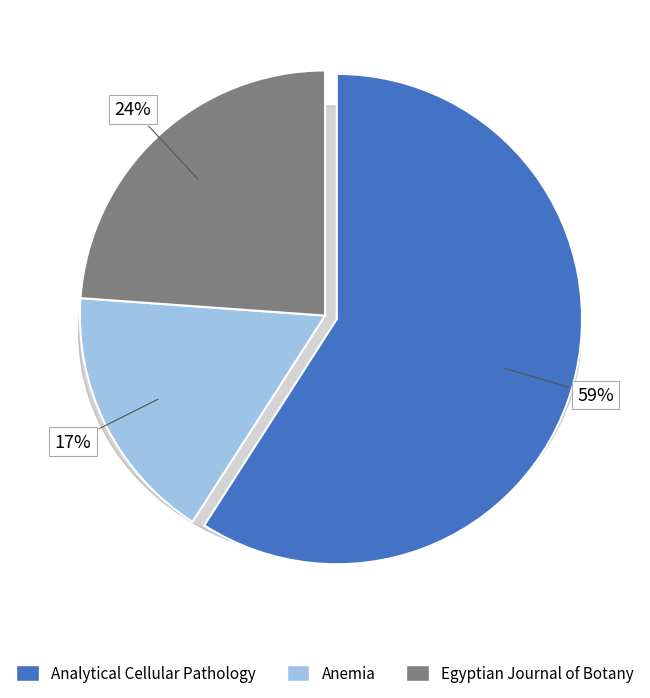

Between Analytical Cellular Pathology and Anemia, which is larger?

Analytical Cellular Pathology